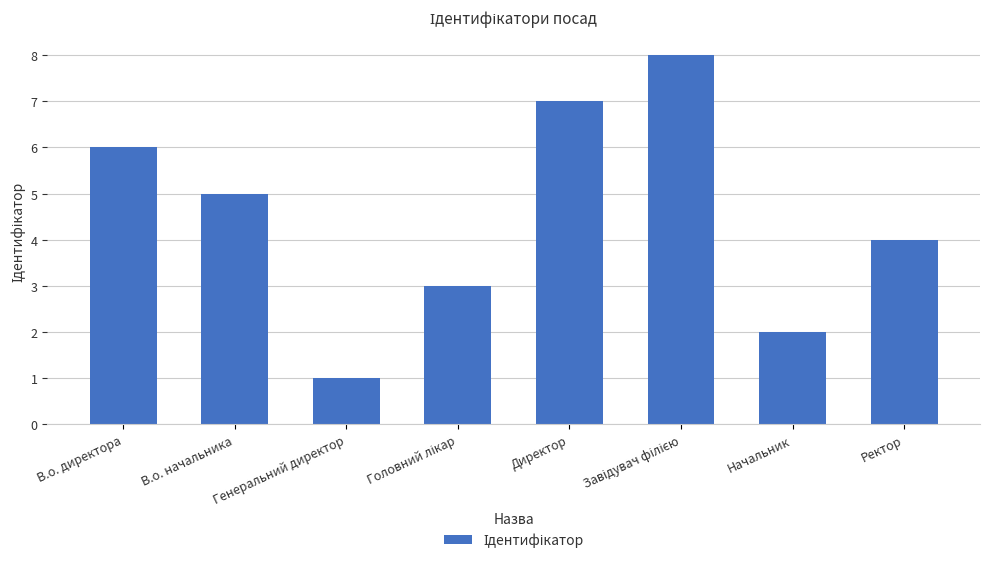

What is the change in value from Начальник to Ректор?

+2